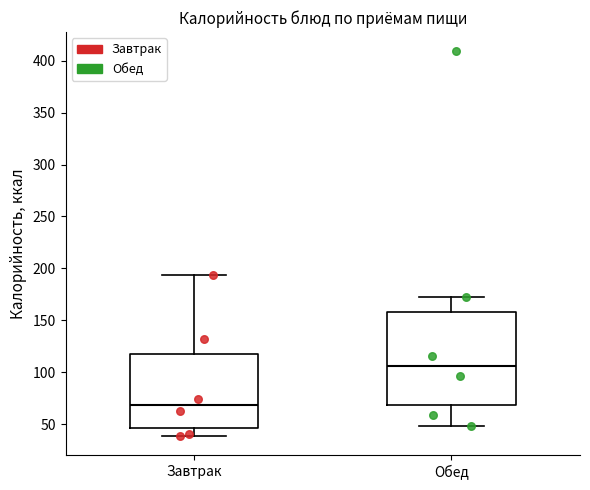

Where does the lower whisker of the box for Завтрак end on the y-axis? The values are not printed on the chart, so give them approximately, as read against the axis.

40